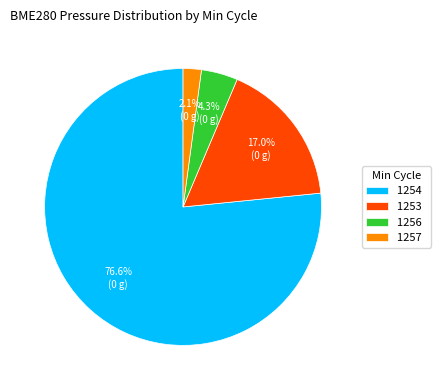

What percentage is the 1253 slice, to the nearest percent?

17%